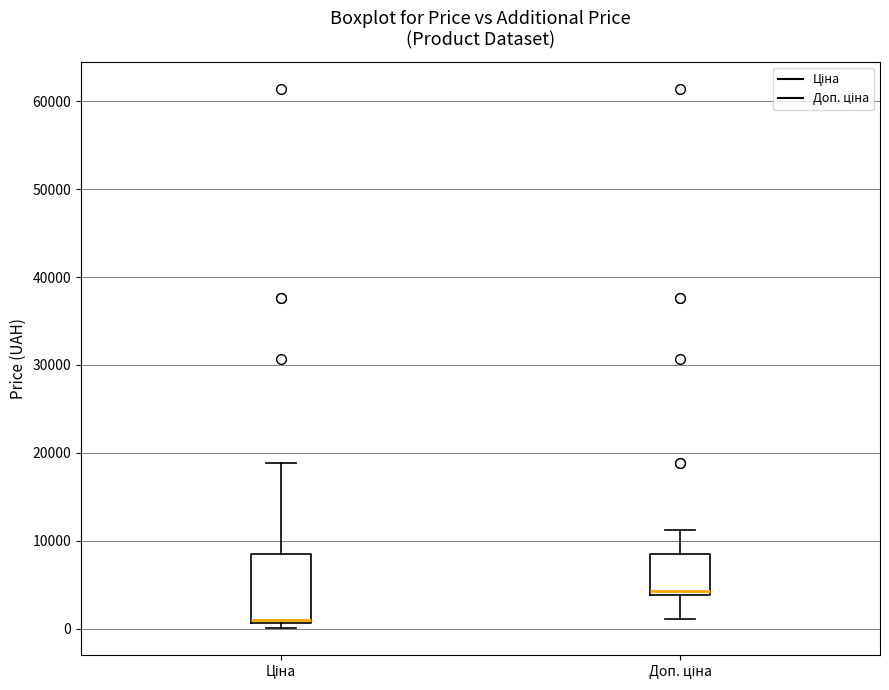

Reading left to right, transcribe this box plot: for each box, give where its median line is, the range the box spans, and where its two whiskers end, as read against the y-axis. The values are not printed on the chart, so give them approximately, as read against the axis.

Ціна: median 1000, box 1000 to 8000, whiskers 0 to 19000
Доп. ціна: median 4000 (just above the box's lower edge), box 4000 to 8000, whiskers 1000 to 11000